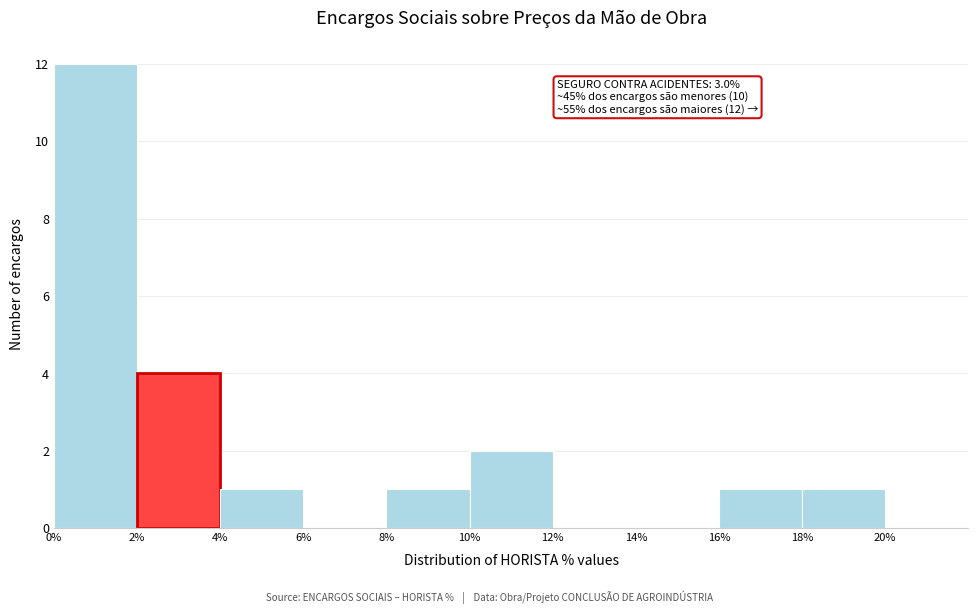

Over which range of the x-axis is the bar tallest?

0% to 2%